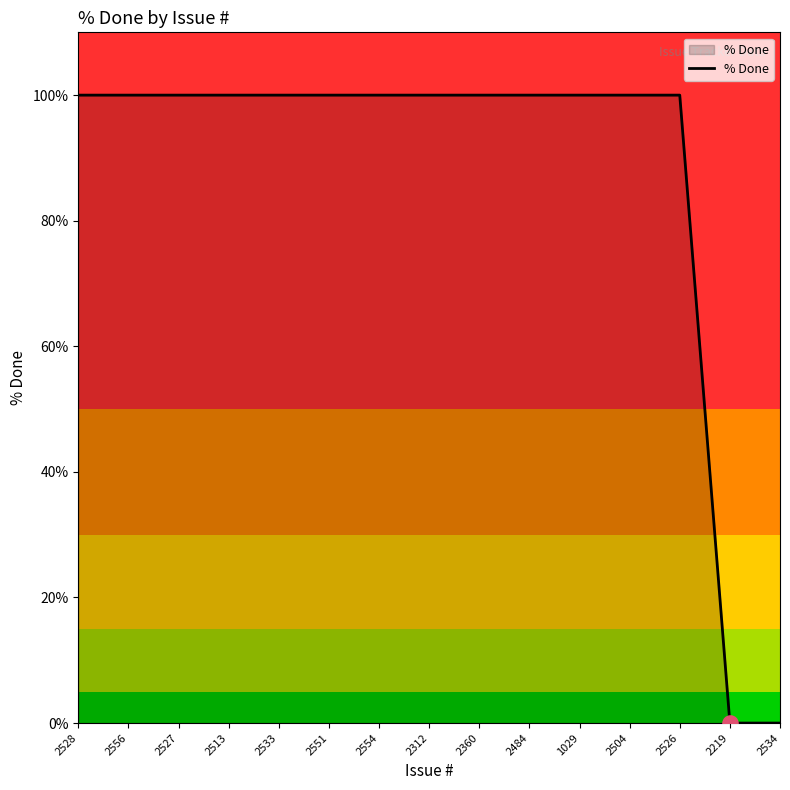

Approximately how many times larger is the value at 2526 compared to 2533?

1.0